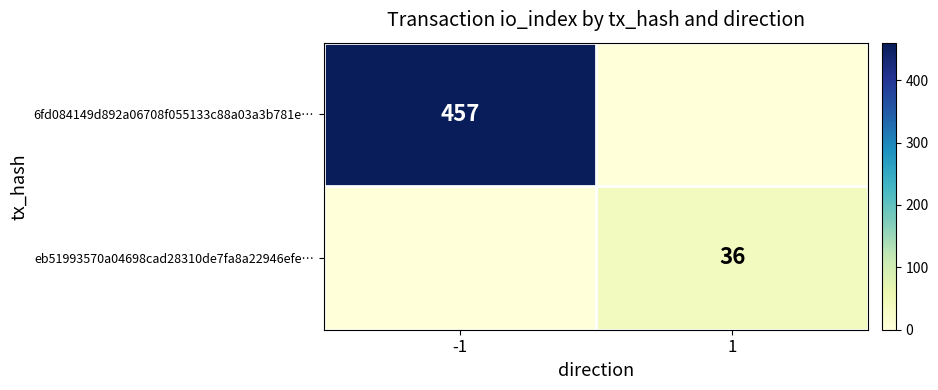

What is the spread (max minus min) of values at -1?

457